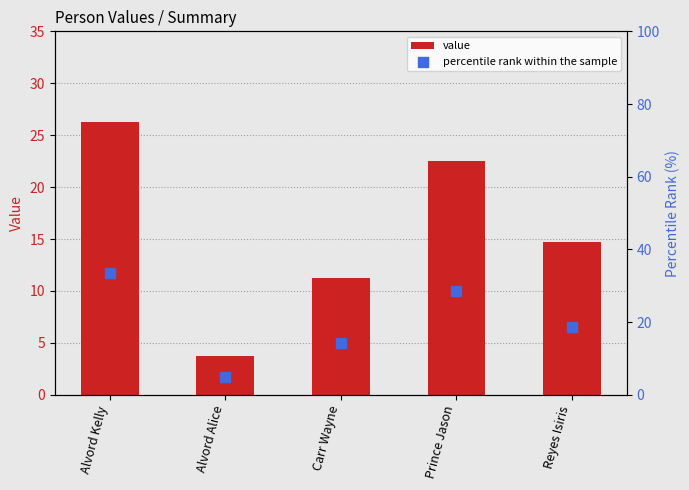

Which series has the largest total across all categories?

percentile rank within the sample